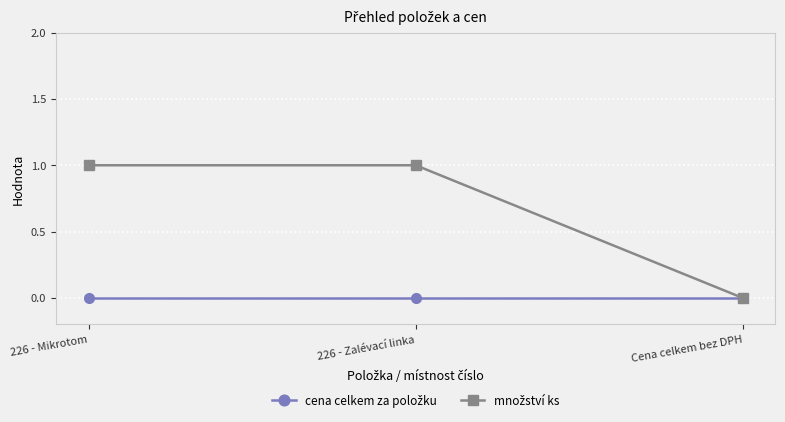

What position from the left is Cena celkem bez DPH?

3